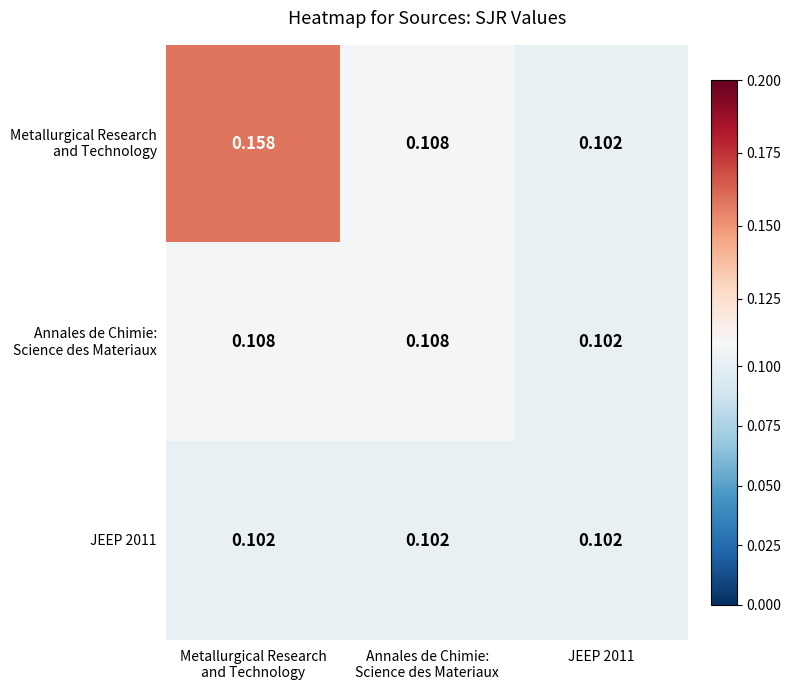

Which label corresponds to the smallest value in the chart?

JEEP 2011